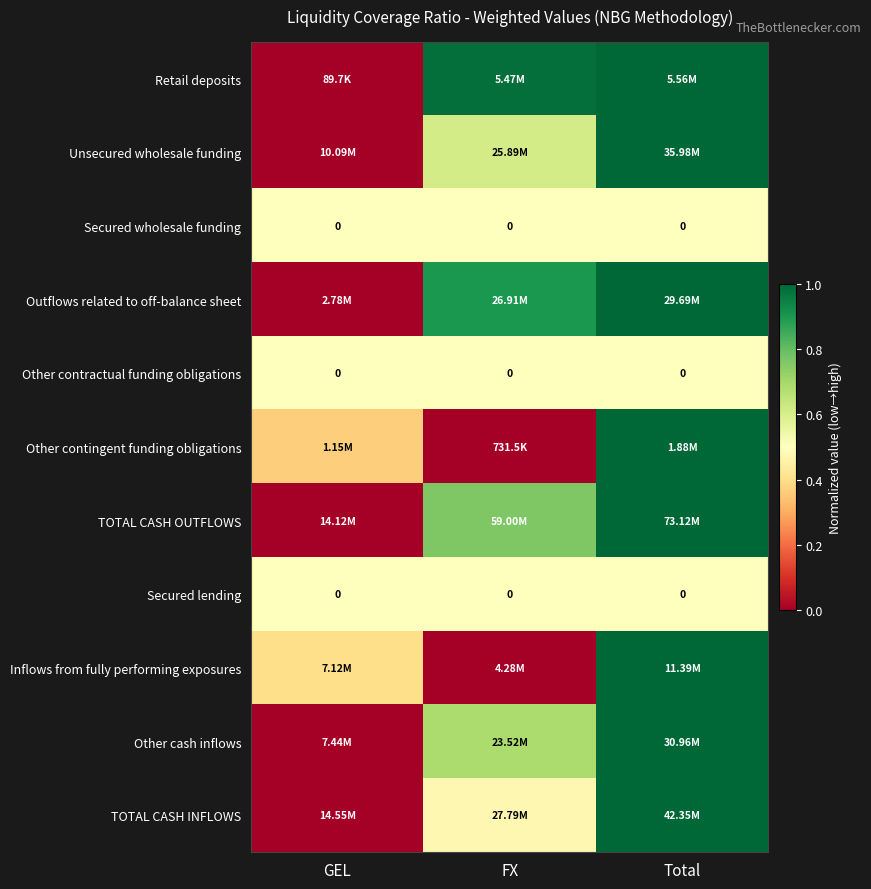

The value of TOTAL CASH OUTFLOWS at Total is 1.6. True or false?

False